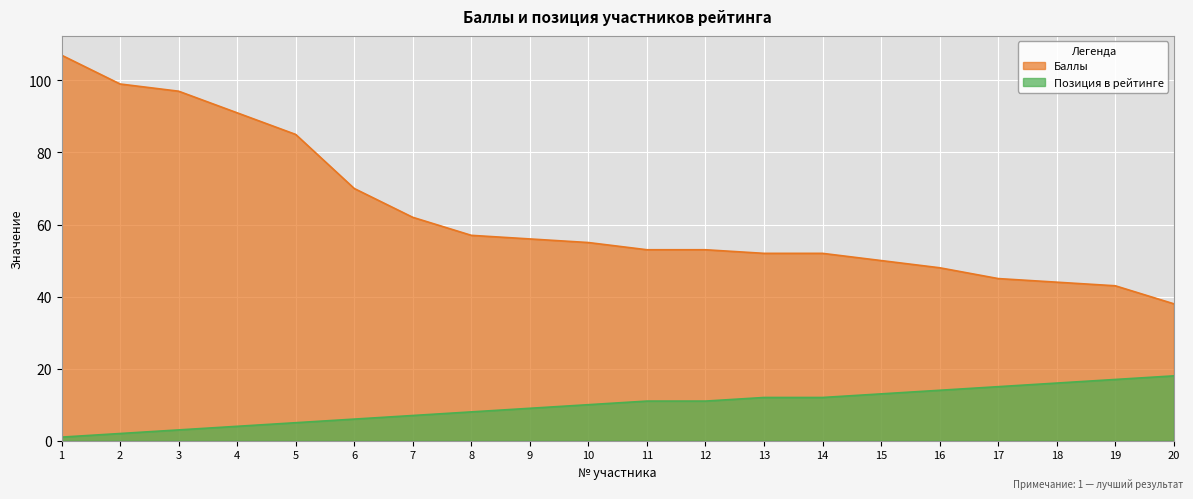

How many data points in Позиция в рейтинге are above 11?

8